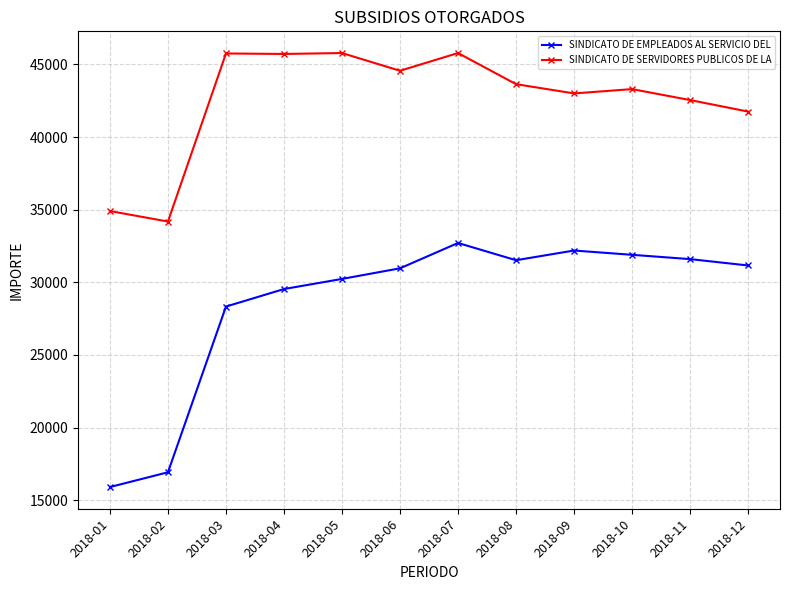

True or false: SINDICATO DE SERVIDORES PUBLICOS DE LA and SINDICATO DE EMPLEADOS AL SERVICIO DEL intersect in this chart.

False